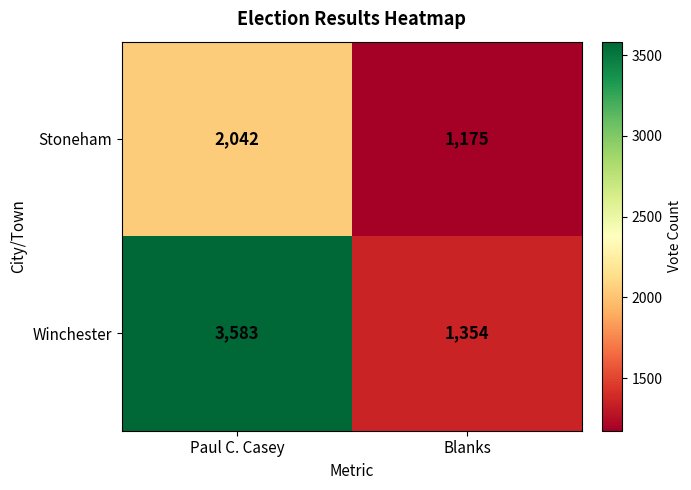

What is the difference between the maximum and minimum values in the Winchester series?

2229